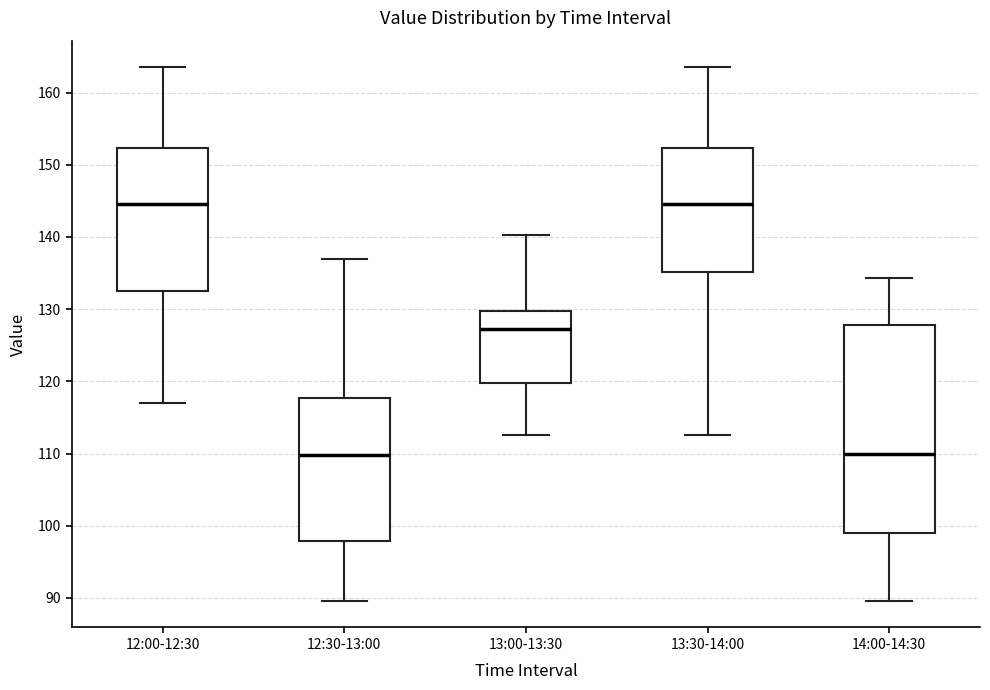

Comparing the boxes themselves (not the whiskers), which one is the tallest?

14:00-14:30